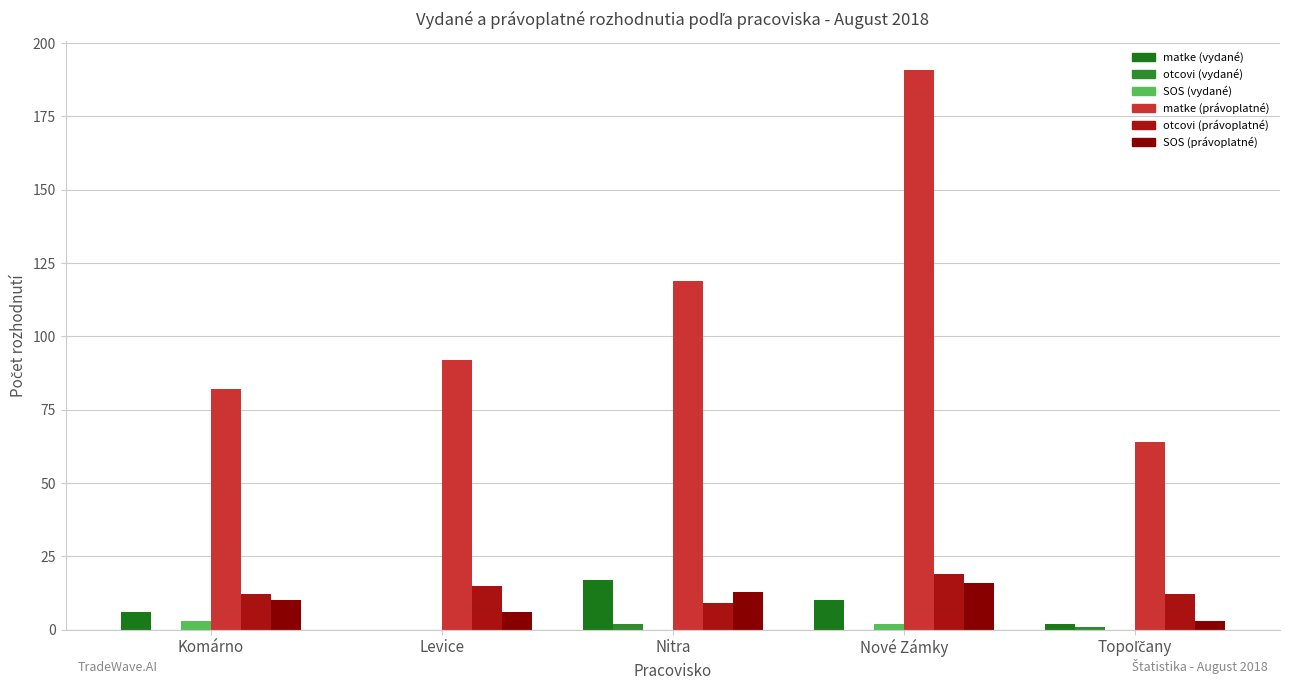

How many distinct data groups are displayed?

6